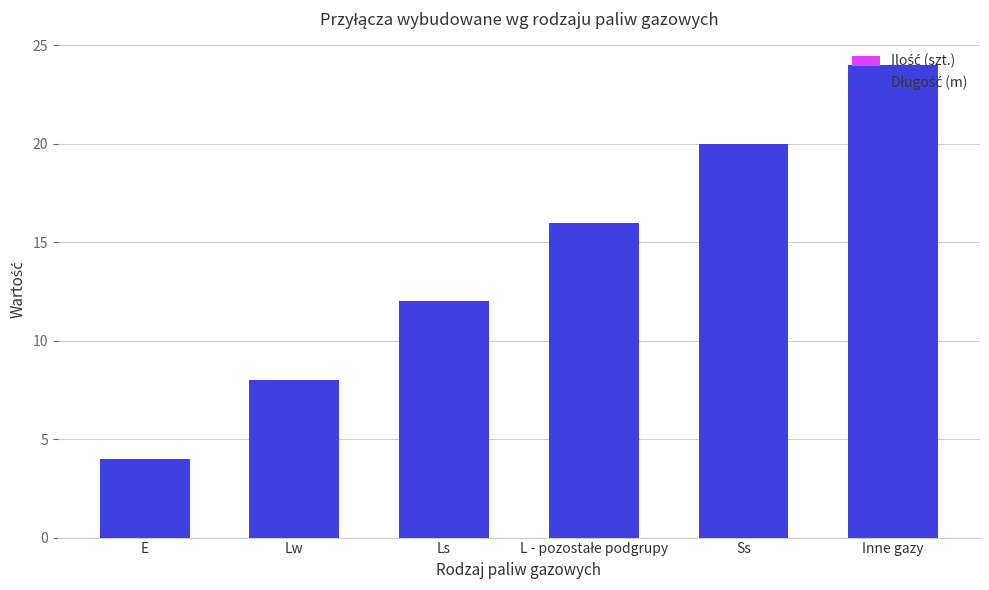

What position from the right is Lw?

5